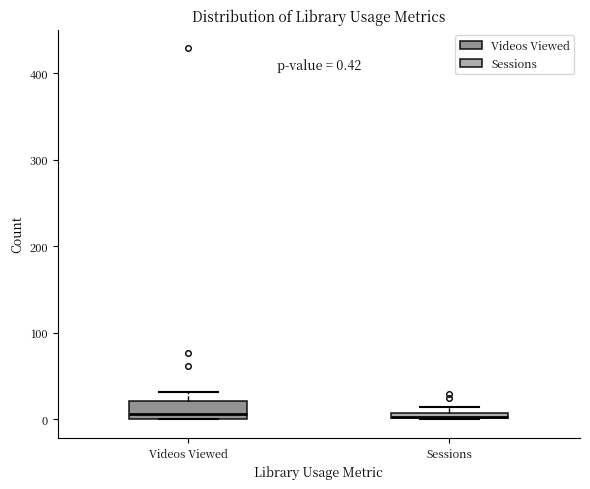

Which box is the tallest, from its lower edge to its upper edge?

Videos Viewed